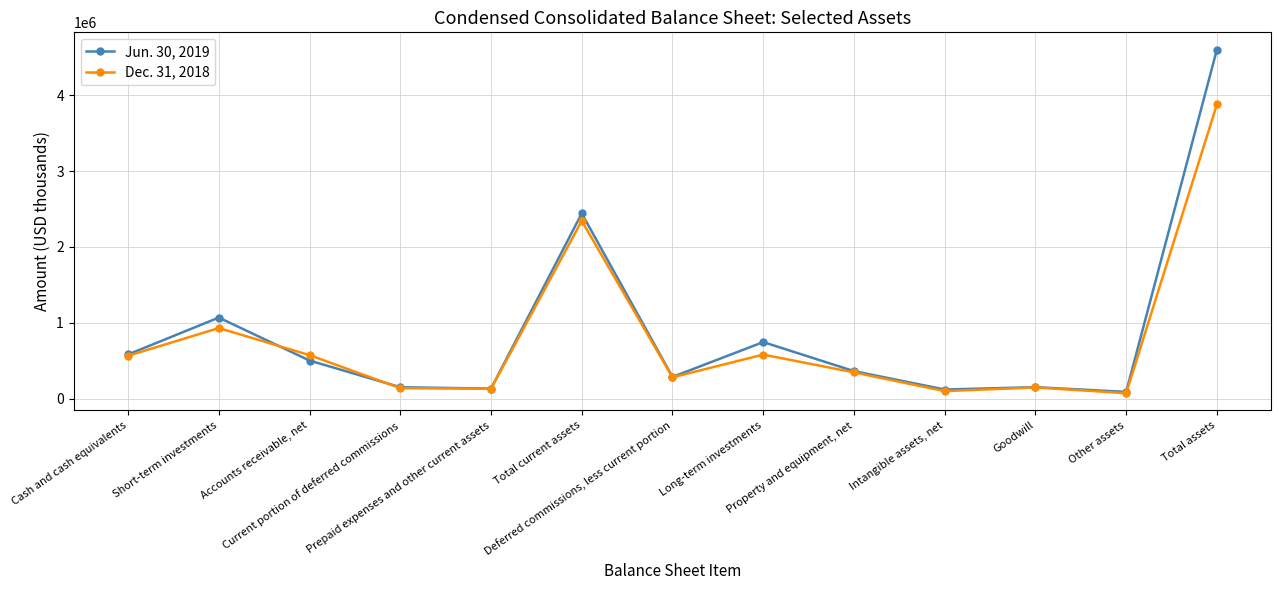

At which category is the sum across all series the highest?

Total assets